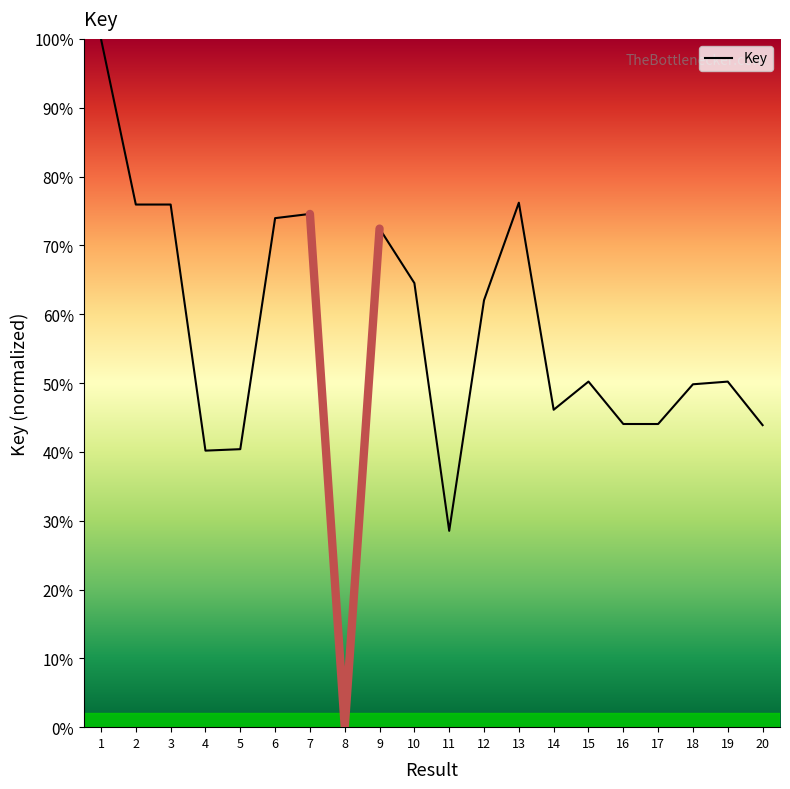

List the labels in order of value, largest first.

1, 13, 3, 2, 7, 6, 9, 10, 12, 15, 19, 18, 14, 16, 17, 20, 5, 4, 11, 8